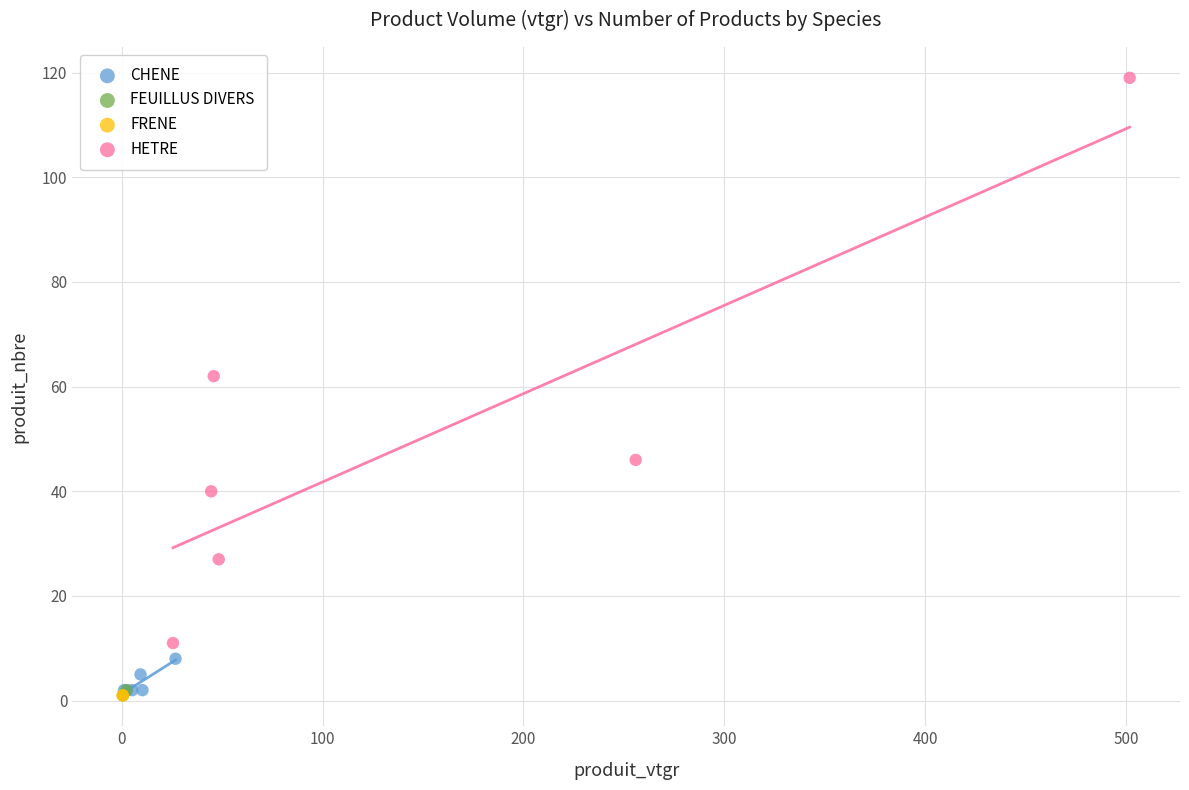

Which series reaches the maximum Y coordinate?

HETRE